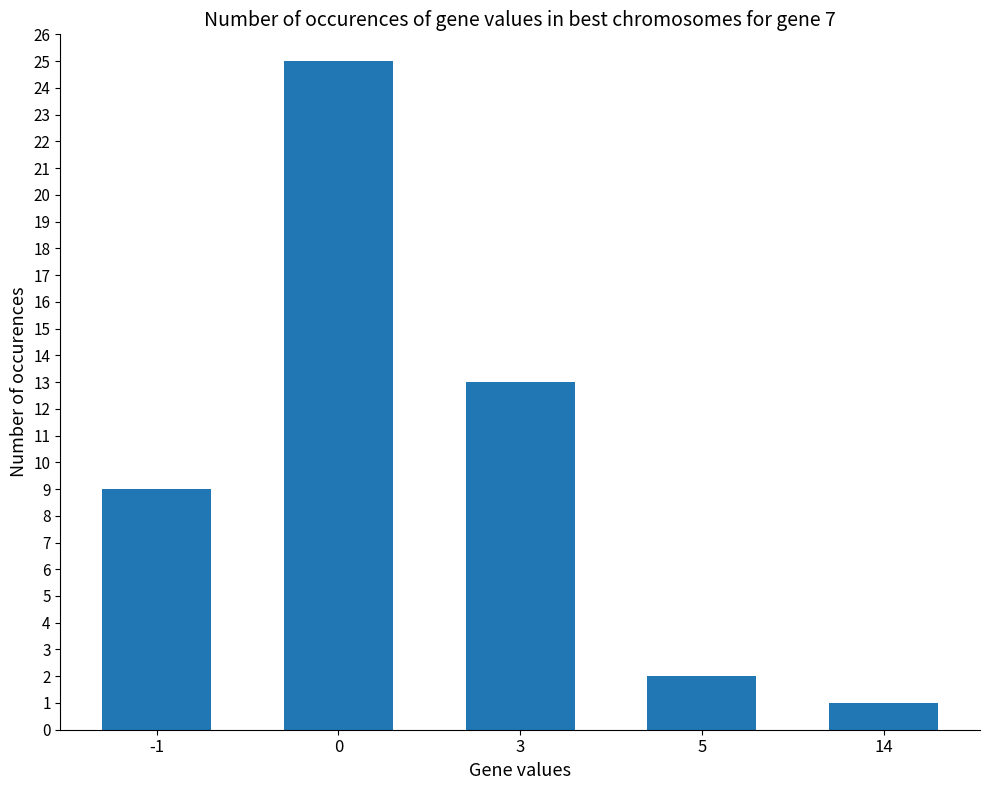

Count the number of data series in this chart.

1